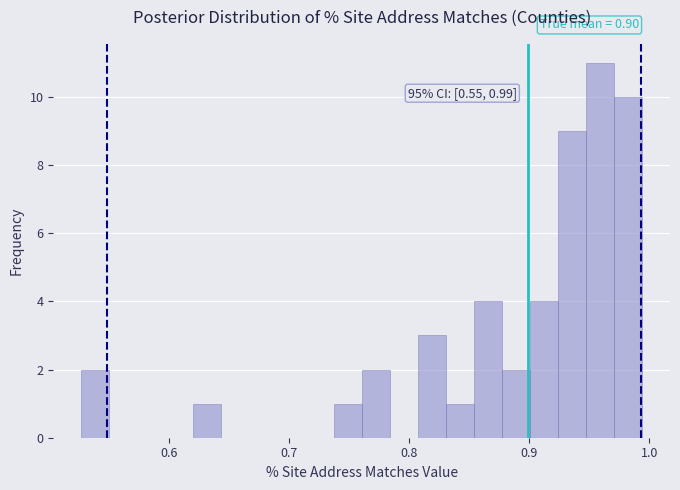

Read against the x-axis, roughly where is the centre of the tallest bar?

0.96